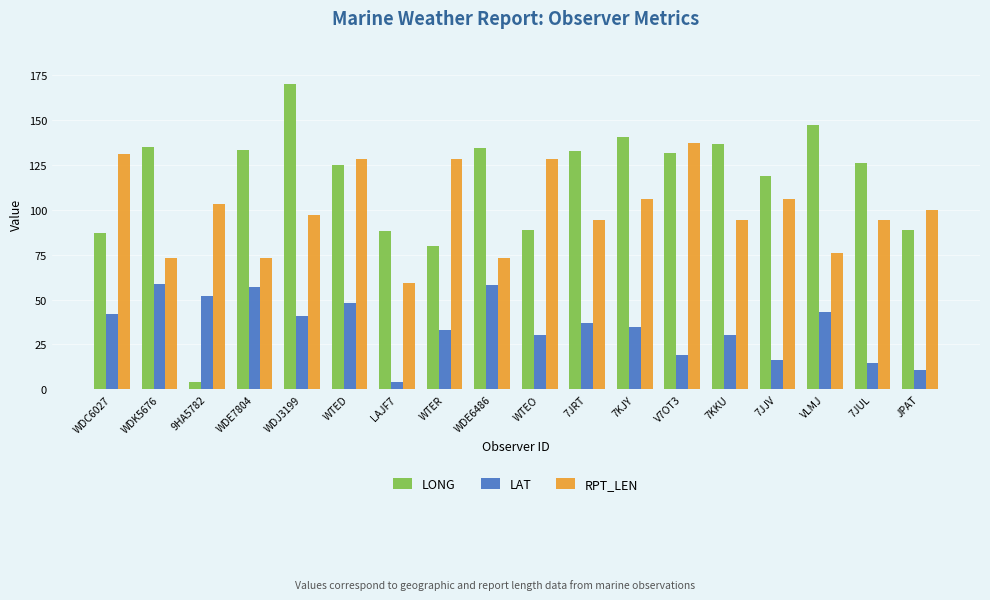

What is the approximate value of LONG at WDC6027?

86.9